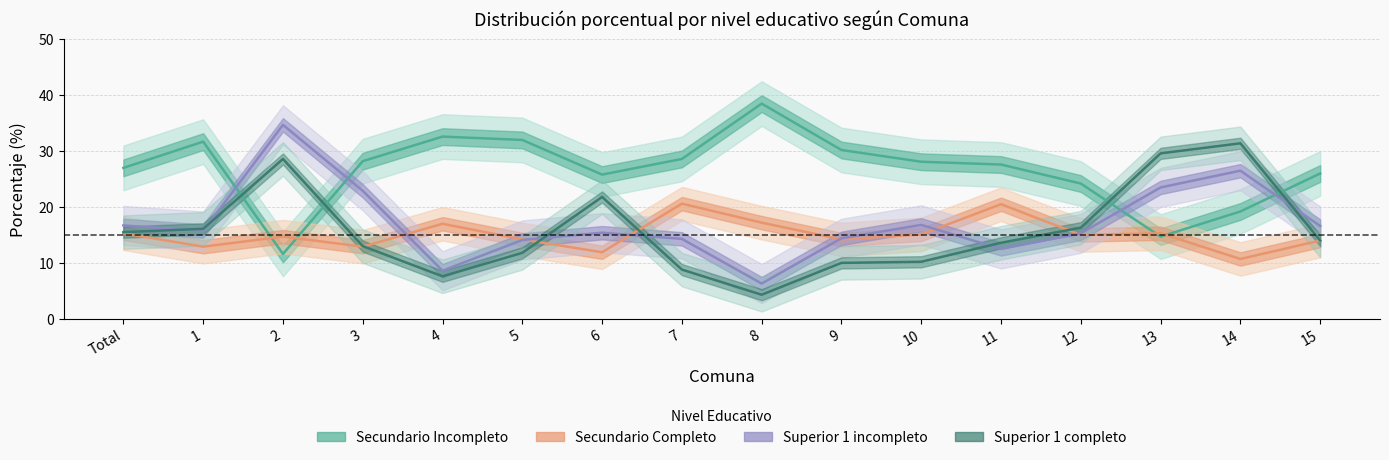

Between 13 and 9, which is larger?

9